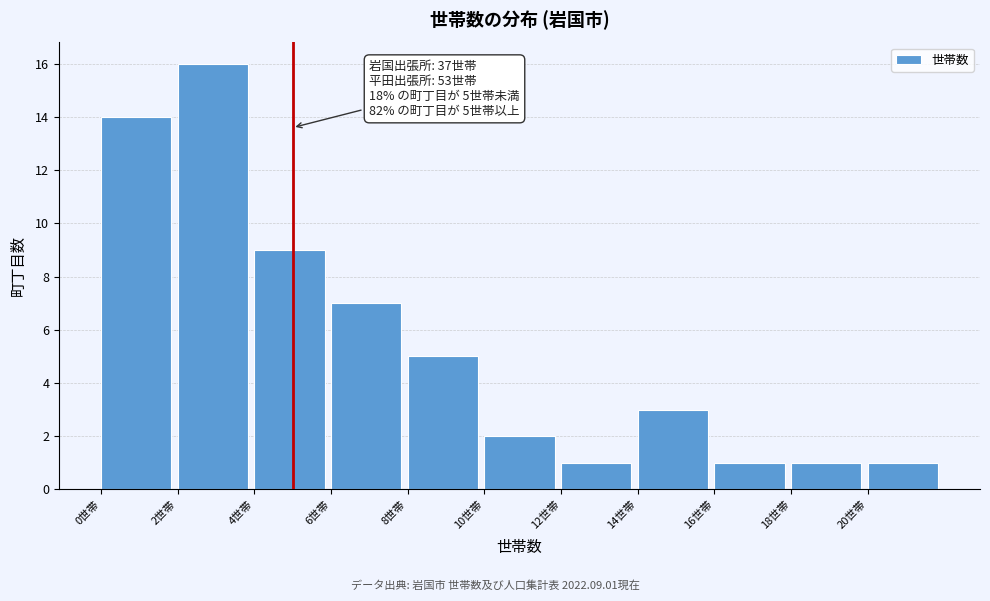

Over which range of the x-axis is the bar tallest?

2 to 4